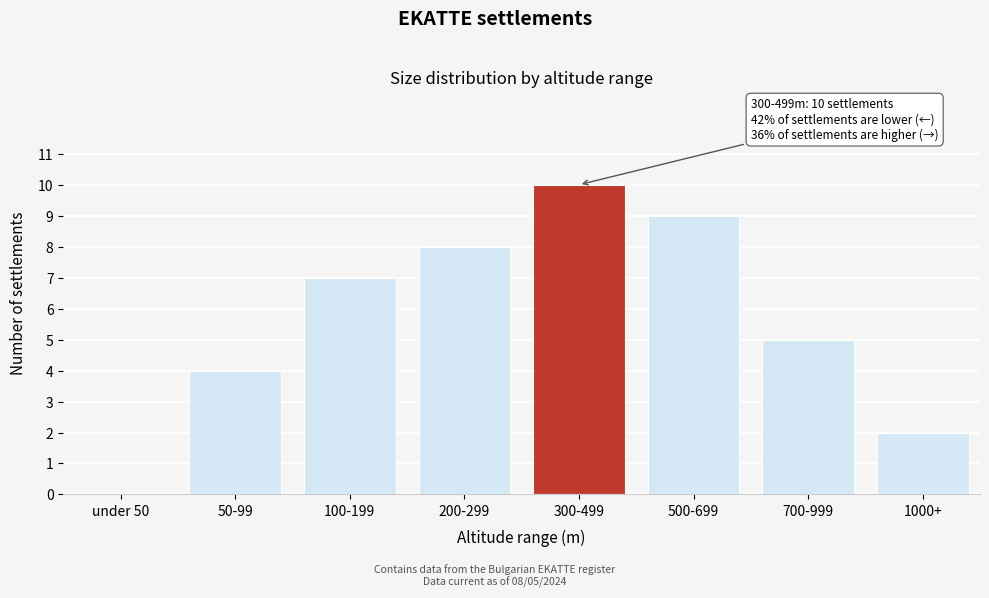

Reading left to right, what are all the values shown in this chart?

under 50=0	50-99=4	100-199=7	200-299=8	300-499=10	500-699=9	700-999=5	1000+=2